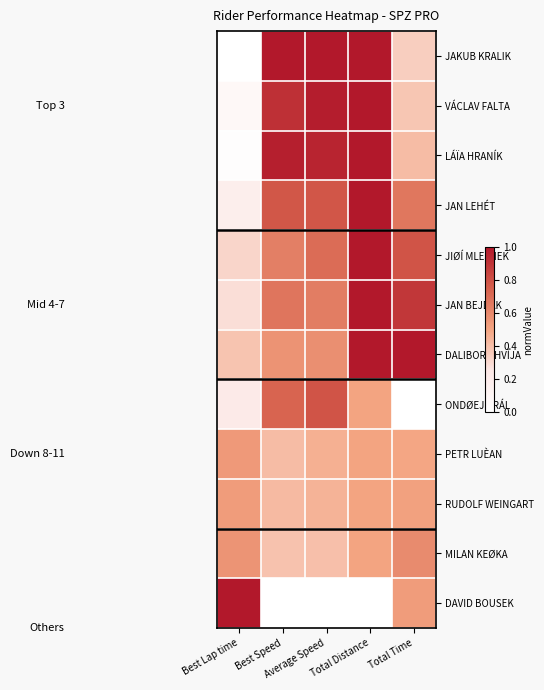

At which category does the chart reach its peak across all series?

Best Speed